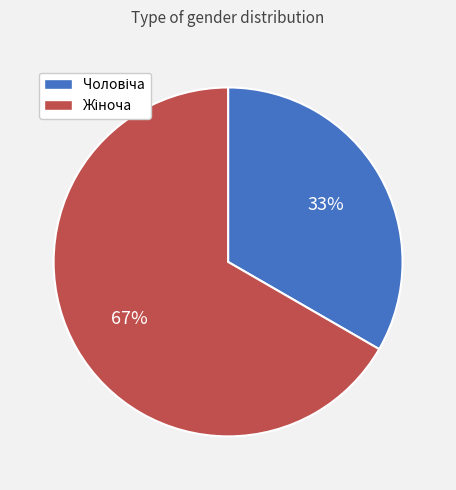

To the nearest percent, what is the average slice percentage?

50%